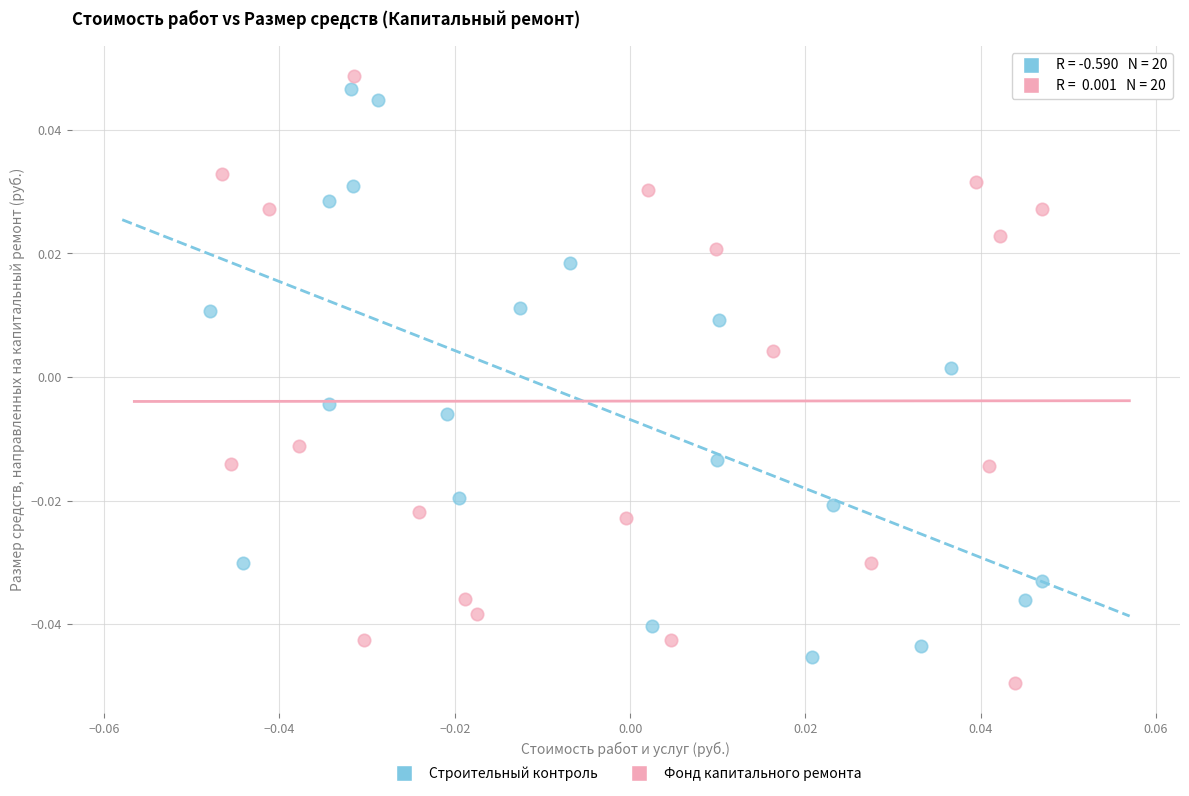

What are all the series names shown in the legend?

Строительный контроль, Фонд капитального ремонта